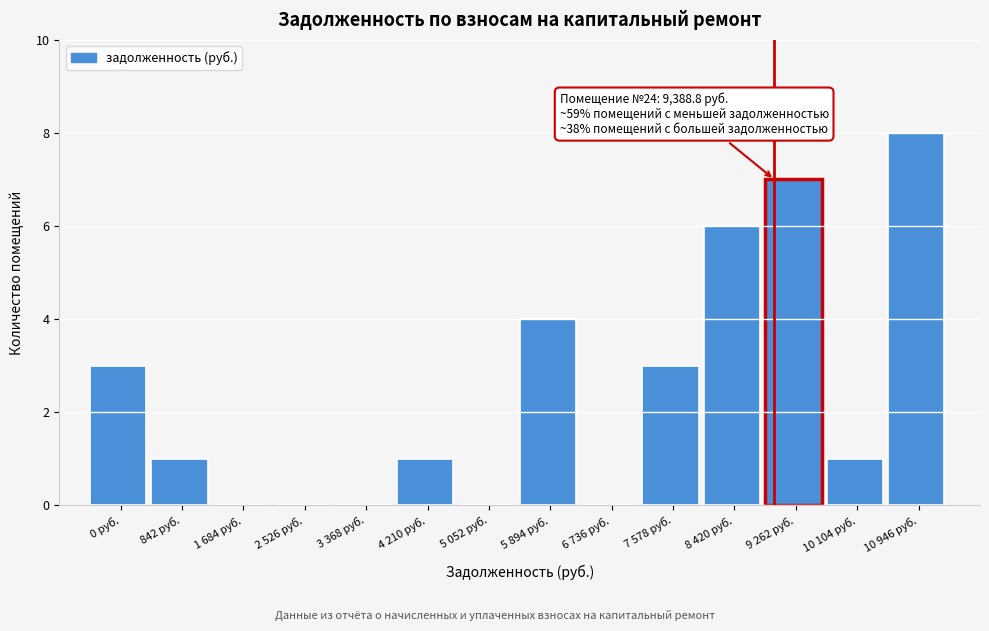

Reading right to left, list all the values displayed in this chart.

10 946 руб.=8	10 104 руб.=1	9 262 руб.=7	8 420 руб.=6	7 578 руб.=3	6 736 руб.=0	5 894 руб.=4	5 052 руб.=0	4 210 руб.=1	3 368 руб.=0	2 526 руб.=0	1 684 руб.=0	842 руб.=1	0 руб.=3